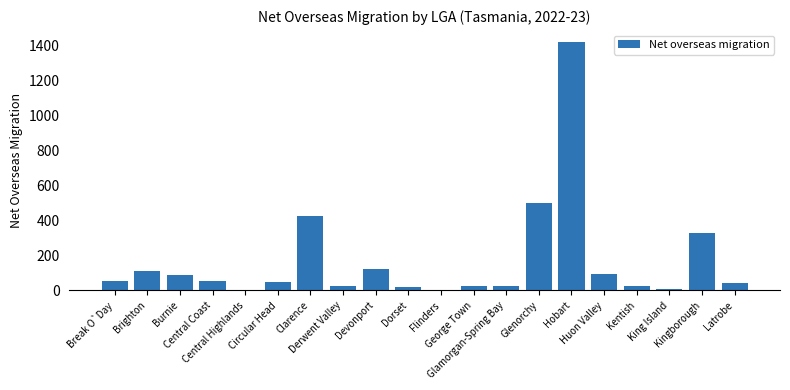

Which has a higher value, Central Highlands or Central Coast?

Central Coast